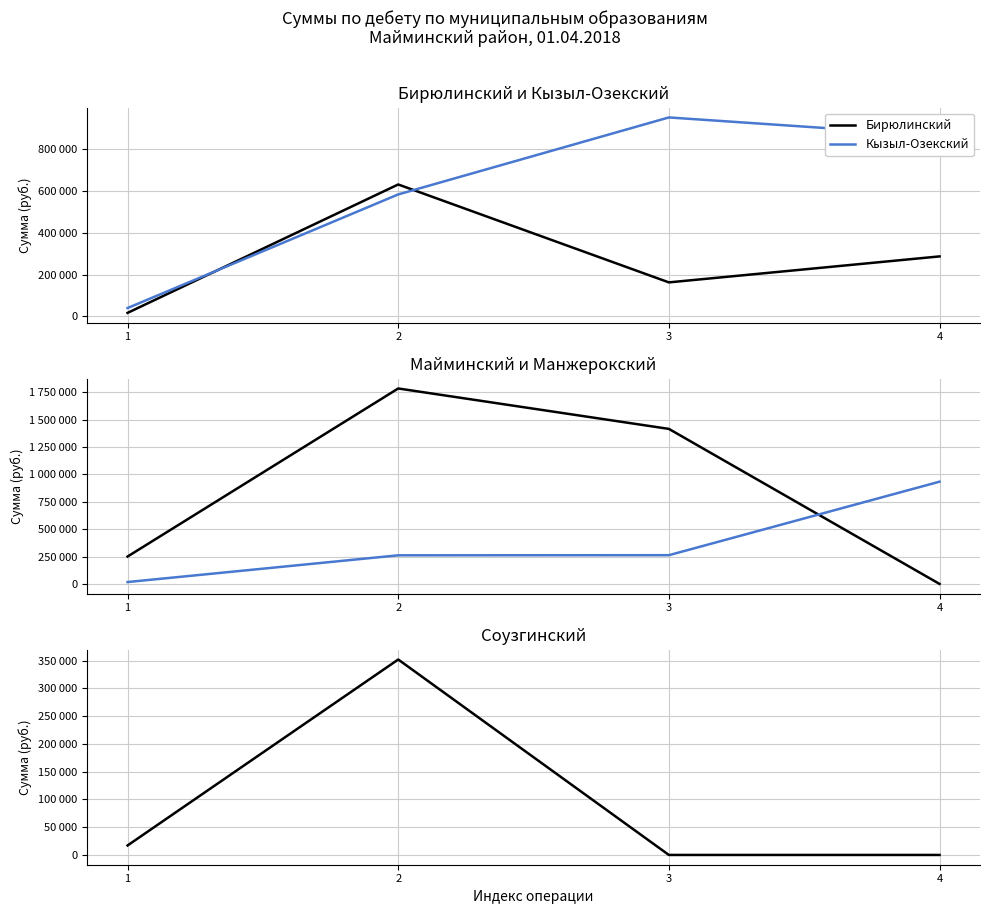

Which series has the largest total across all categories?

Майминский